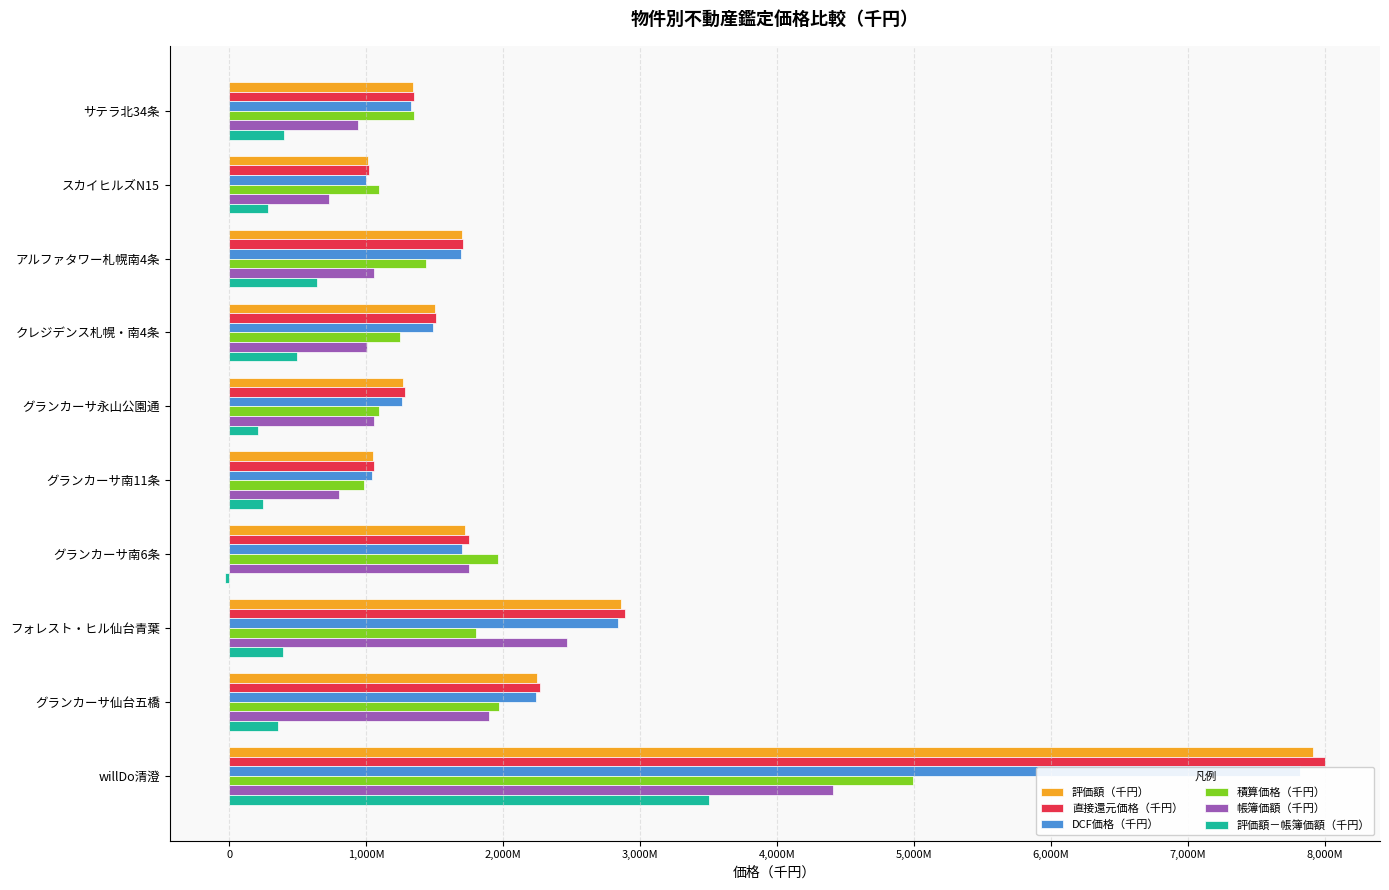

What is the label of the 7th bar from the right?

クレジデンス札幌・南4条